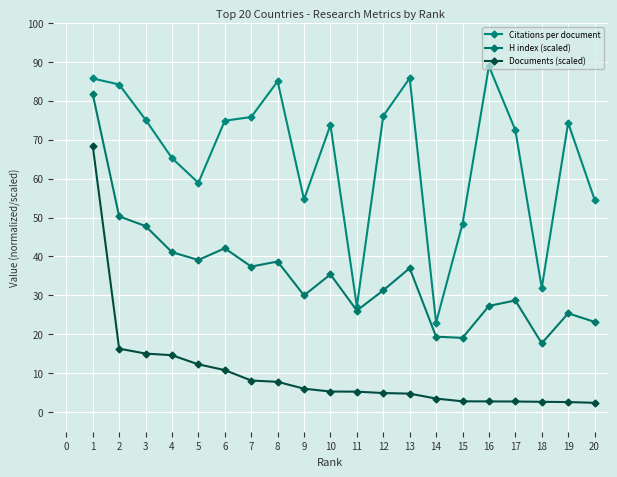

Reading right to left, list all the values displayed in this chart.

Citations per document: 54.6	74.3	31.9	72.5	88.9	48.4	23.0	85.8	76.1	27.1	73.8	54.6	85.0	75.8	74.8	58.9	65.2	75.1	84.2	85.7
H index (scaled): 23.2	25.4	17.7	28.7	27.3	19.1	19.4	37.0	31.3	26.1	35.4	30.0	38.7	37.4	42.1	39.1	41.1	47.8	50.3	81.7
Documents (scaled): 2.4	2.6	2.7	2.8	2.8	2.8	3.5	4.8	4.9	5.3	5.3	6.0	7.8	8.2	10.8	12.3	14.6	15.1	16.3	68.5